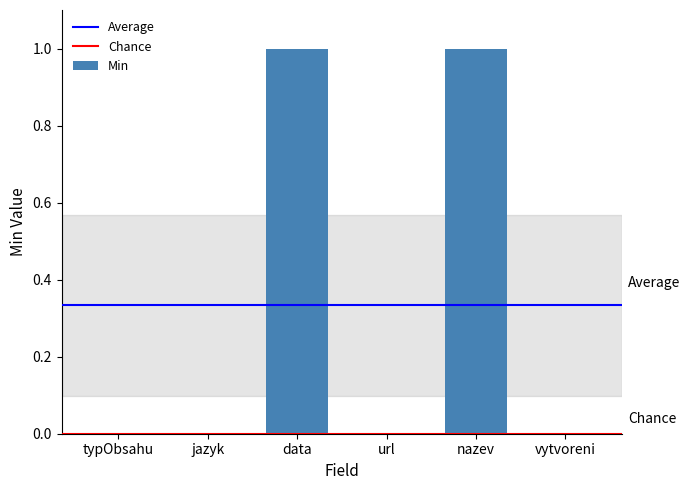

The chart shows a value of 0 at url. True or false?

True